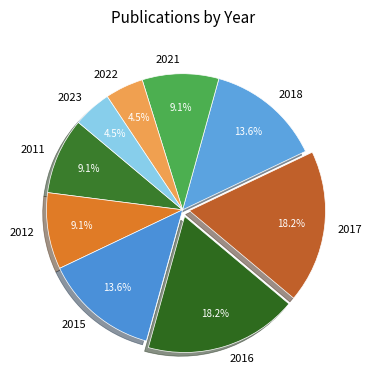

How many slices are in this pie chart?

9